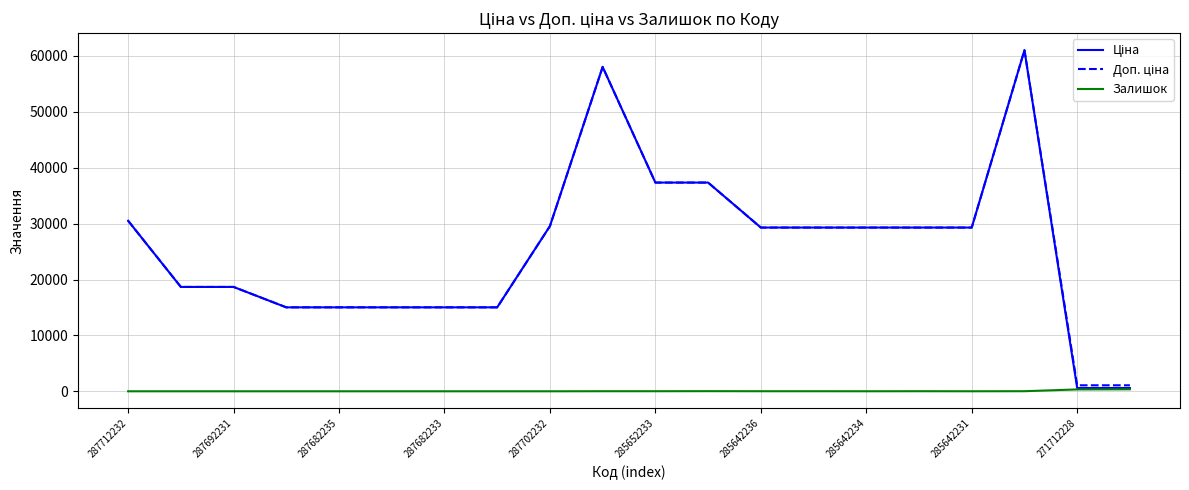

True or false: Залишок and Доп. ціна cross at least once.

False